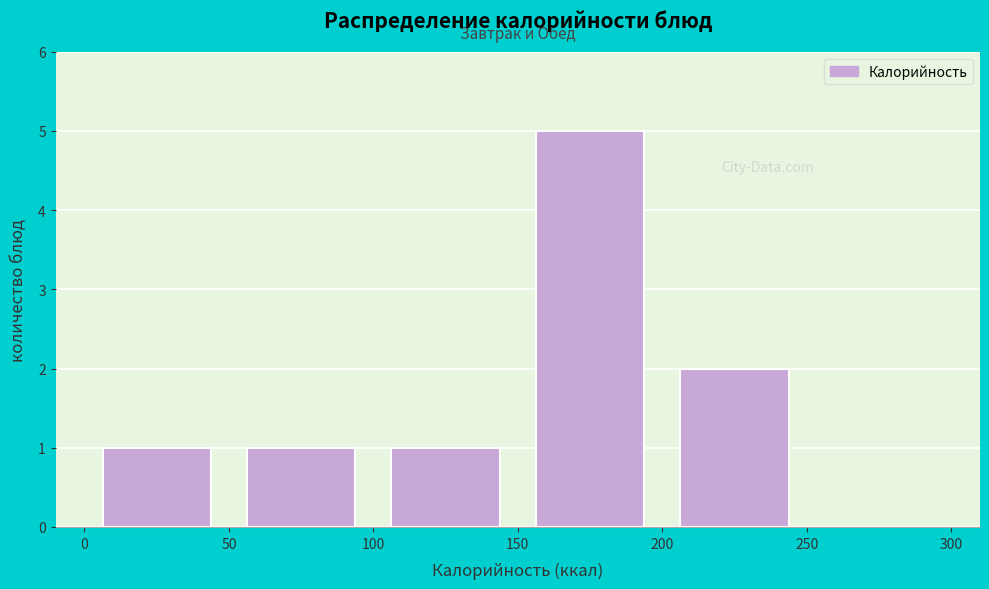

Which range on the x-axis has the tallest bar?

150 to 200